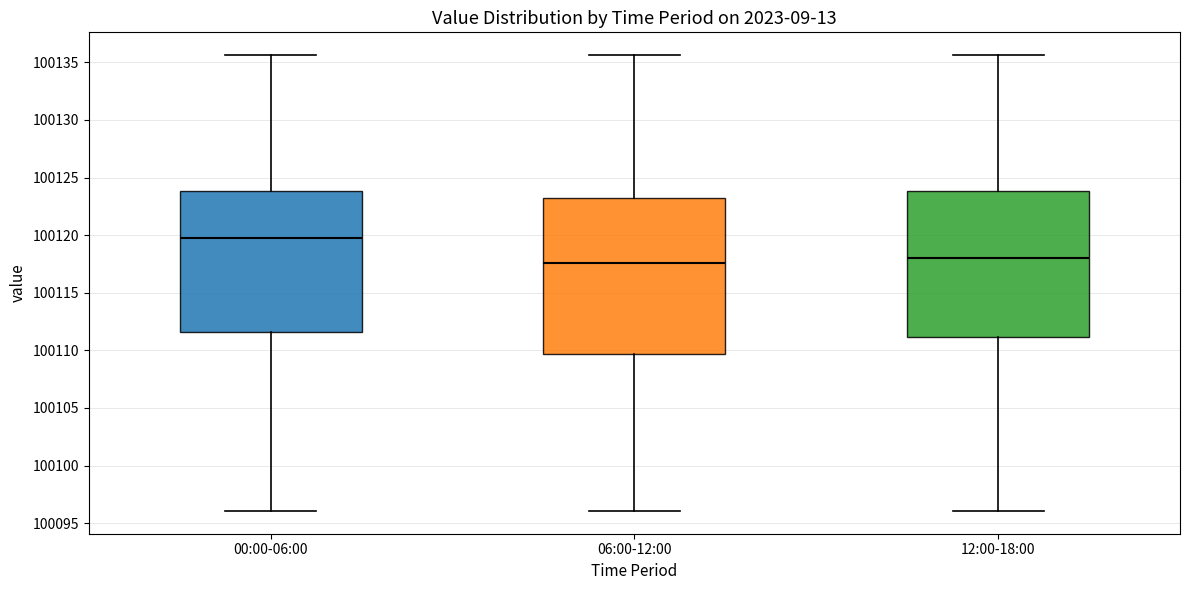

Reading left to right, transcribe this box plot: for each box, give where its median line is, the range the box spans, and where its two whiskers end, as read against the y-axis. The values are not printed on the chart, so give them approximately, as read against the axis.

00:00-06:00: median 100119.5, box 100111.5 to 100124.0, whiskers 100096.0 to 100135.5
06:00-12:00: median 100117.5, box 100109.5 to 100123.0, whiskers 100096.0 to 100135.5
12:00-18:00: median 100118.0, box 100111.0 to 100124.0, whiskers 100096.0 to 100135.5